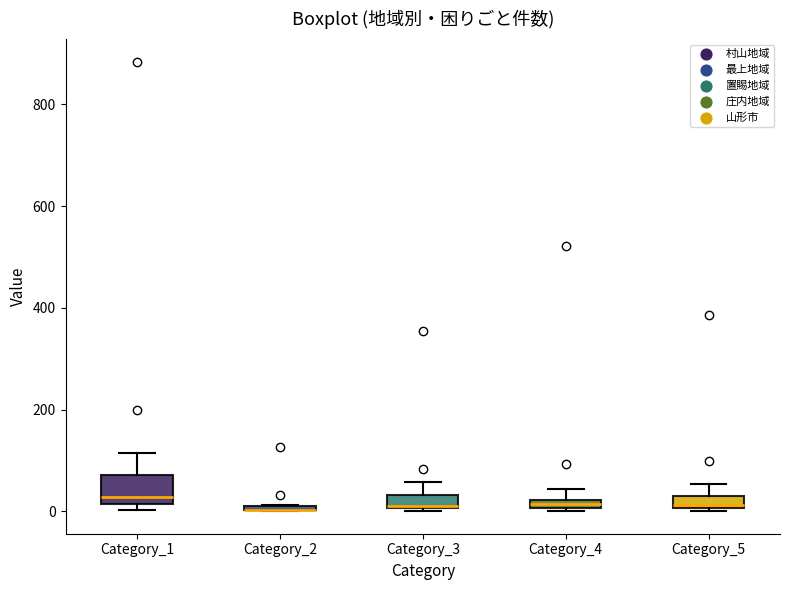

Comparing the boxes themselves (not the whiskers), which one is the tallest?

Category_1